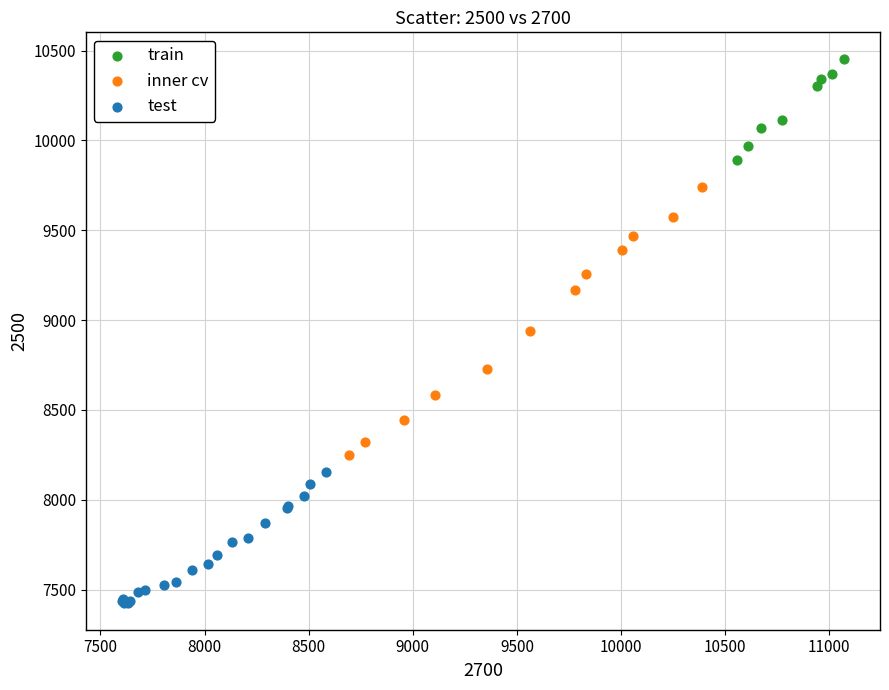

Which series contains the highest Y value?

train